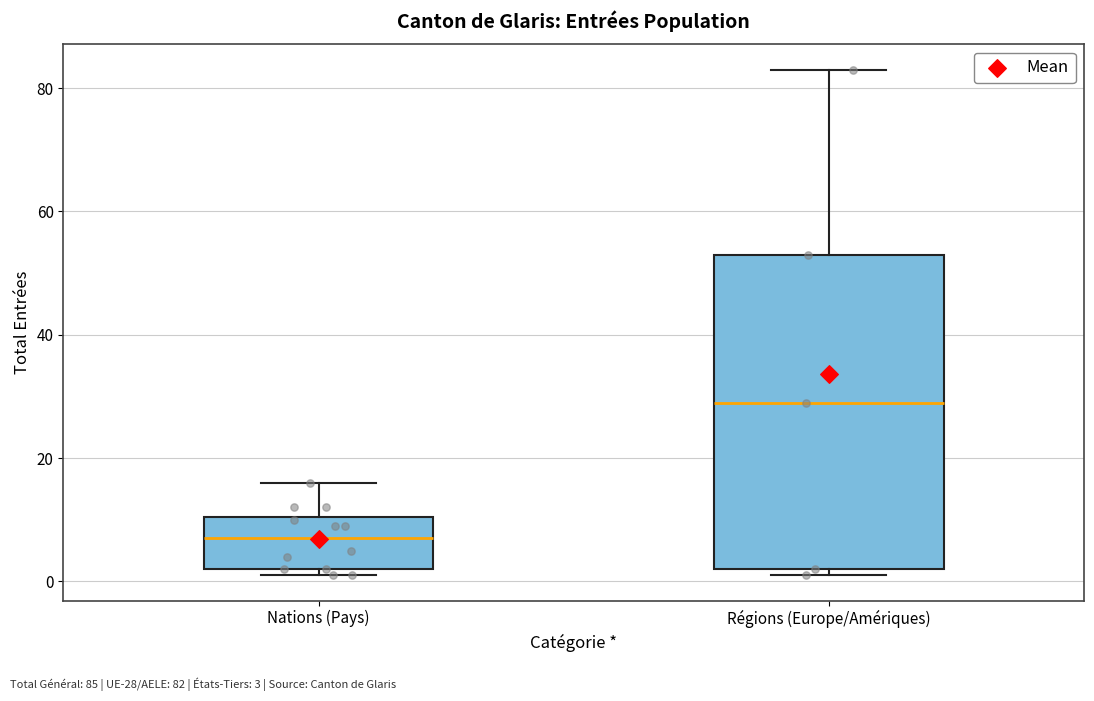

Reading left to right, read every box against the y-axis: the position of its median line, the range the box covers, and the ends of its whiskers. The values are not printed on the chart, so give them approximately, as read against the axis.

Nations (Pays): median 8, box 2 to 10, whiskers 2 (just below the box's lower edge) to 16
Régions (Europe/Amériques): median 30, box 2 to 54, whiskers 2 (just below the box's lower edge) to 84